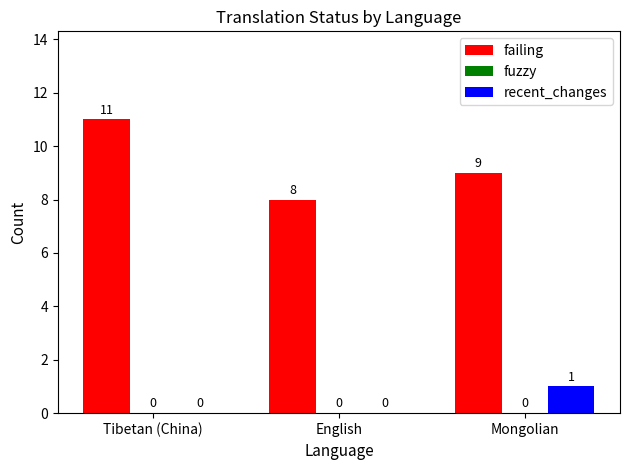

Reading left to right, what are all the values shown in this chart?

failing: Tibetan (China)=11	English=8	Mongolian=9
recent_changes: Tibetan (China)=0	English=0	Mongolian=1